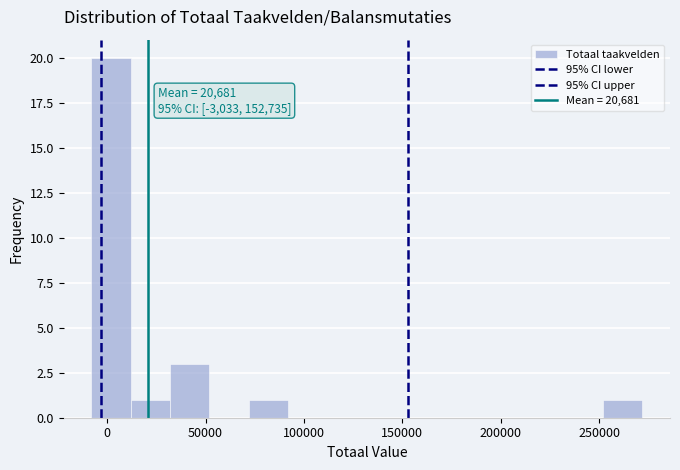

Which range on the x-axis has the tallest bar?

-10000 to 10000